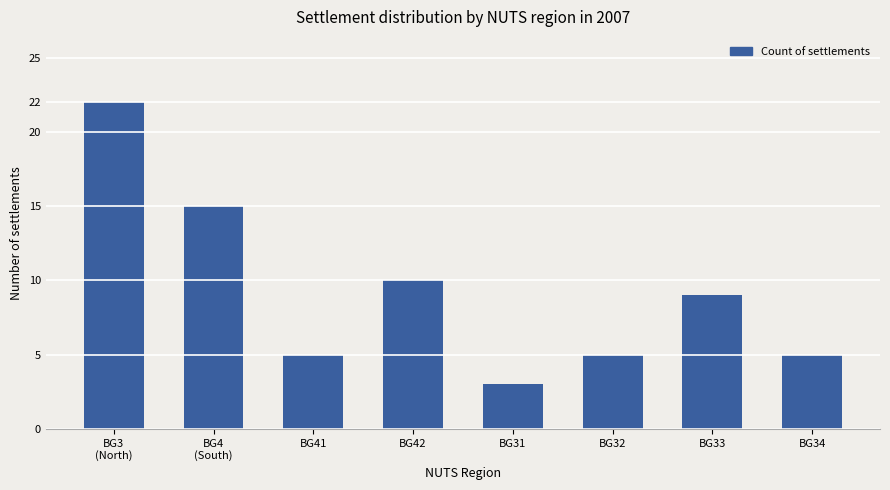

What position from the right is BG42?

5